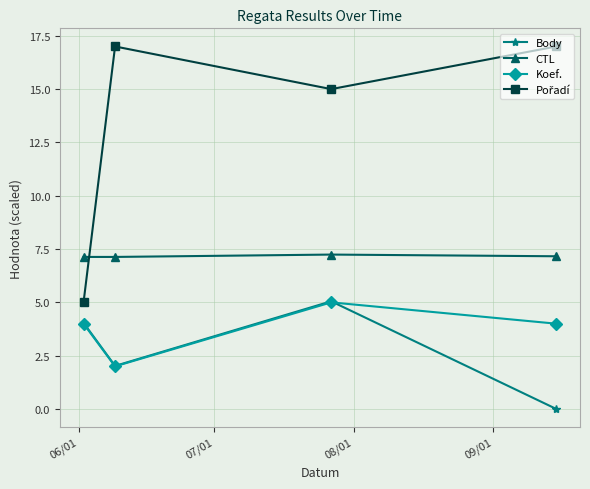

True or false: Body and CTL intersect in this chart.

False